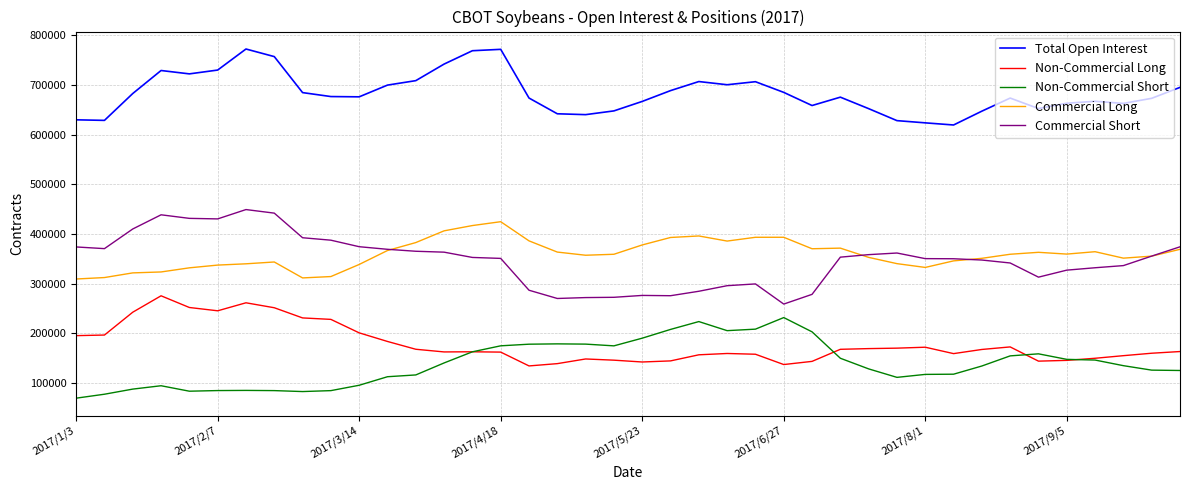

What is the lowest value of the Commercial Short series?

258944